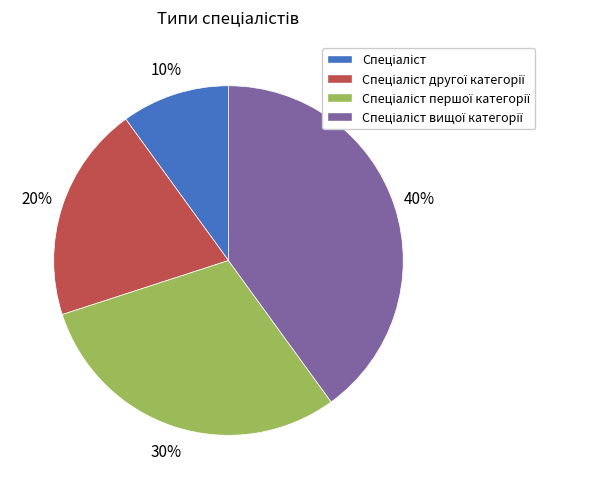

How many slices are in this pie chart?

4